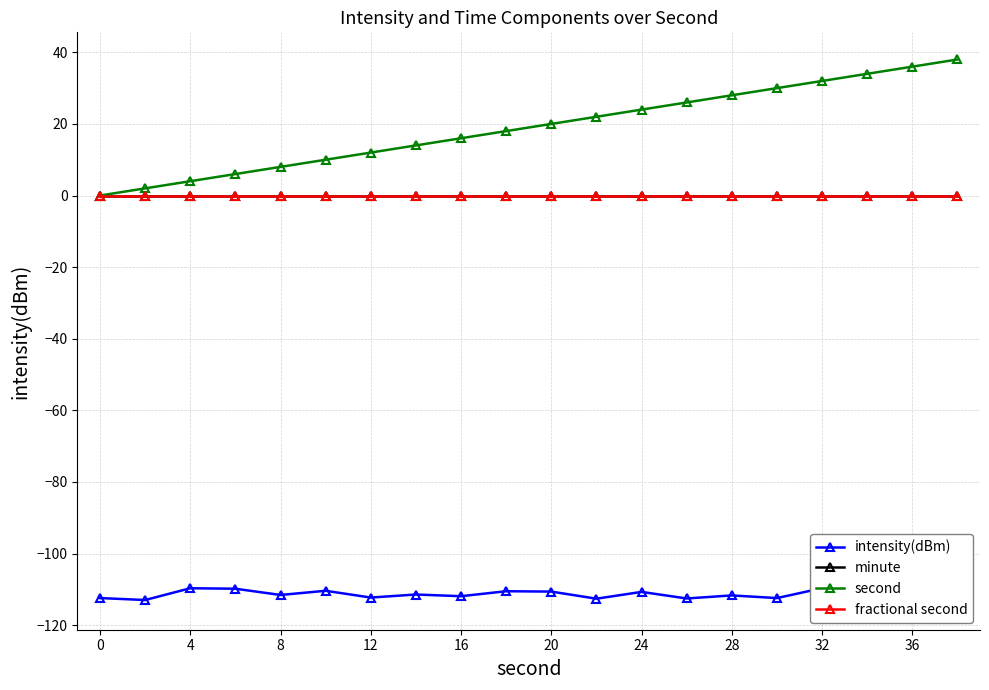

What is the average value of the second series?

19